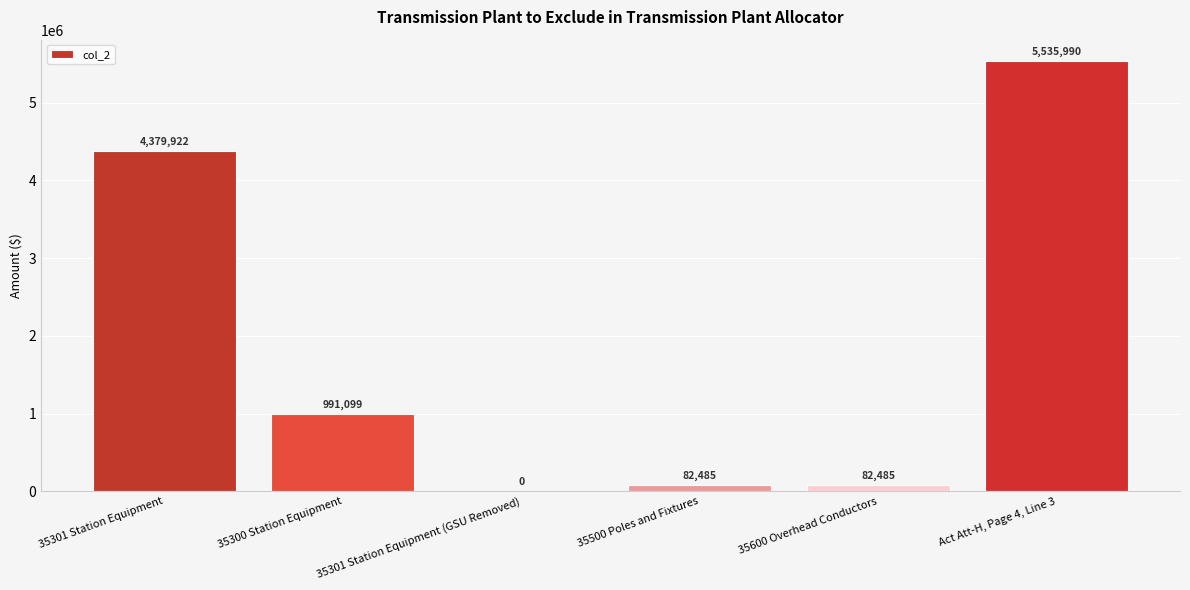

Are the bars grouped side by side (vs. stacked)?

No